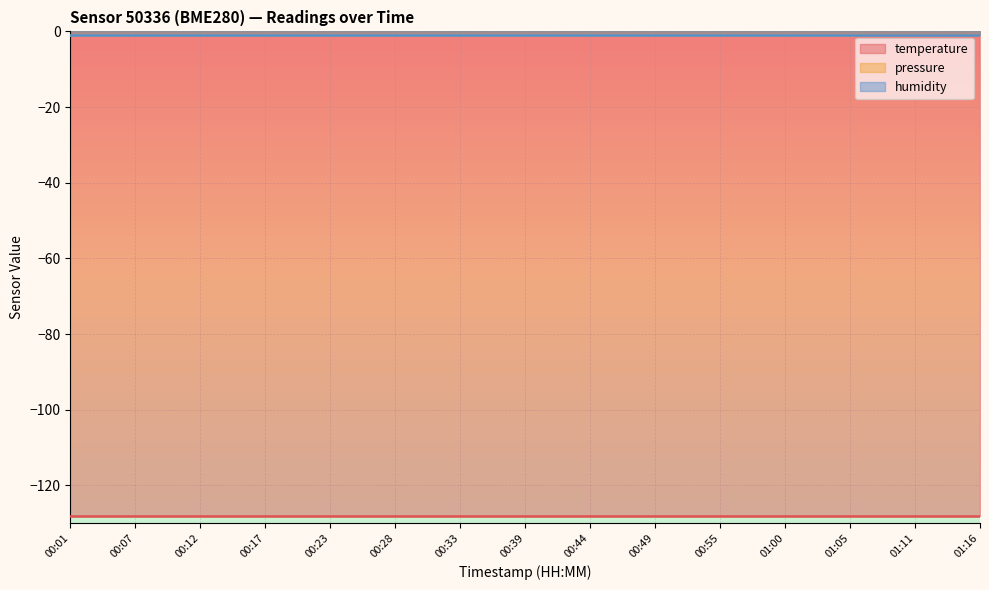

How many series are shown in this chart?

3